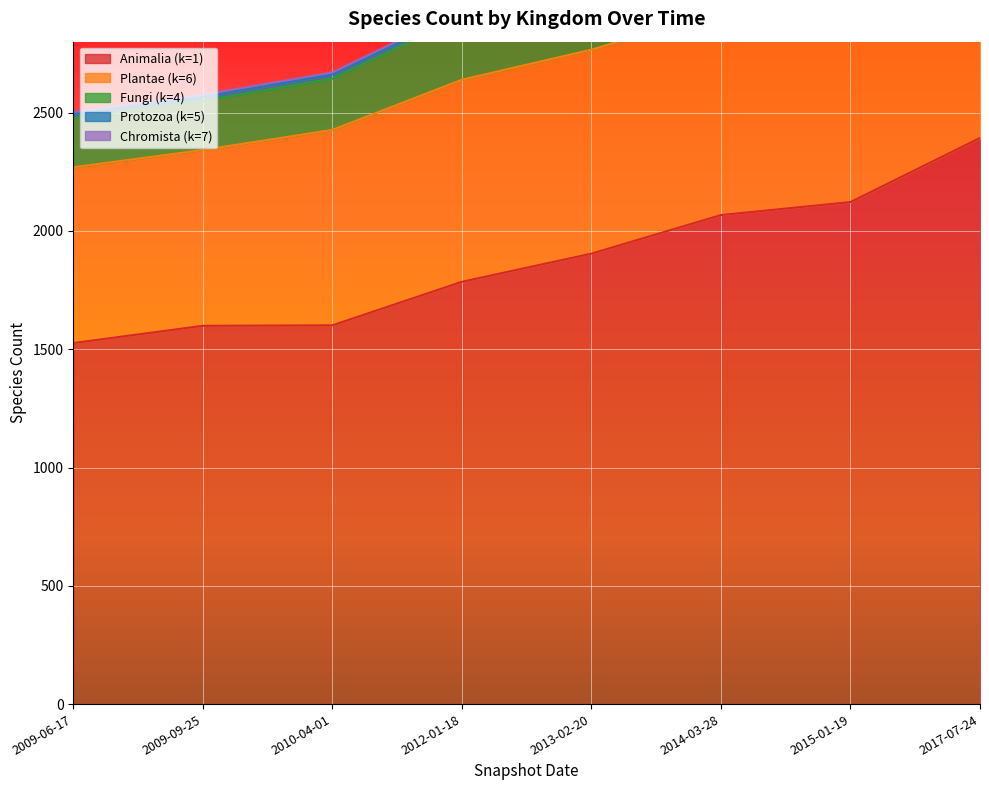

Which category has the highest value in the Animalia (k=1) series?

2017-07-24